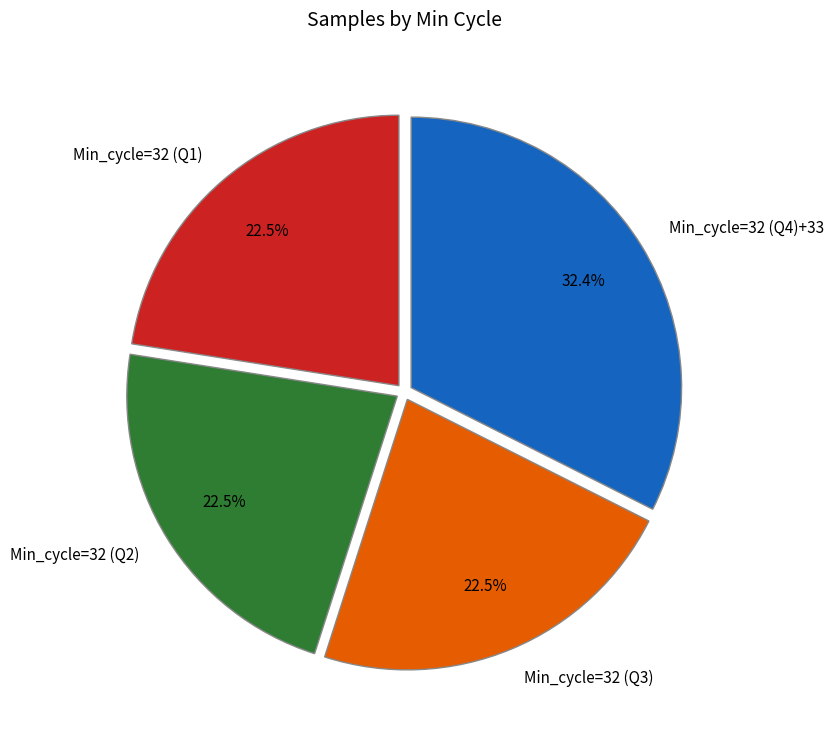

Combined, what portion of the pie is Min_cycle=32 (Q4)+33 and Min_cycle=32 (Q2)?

55.0%